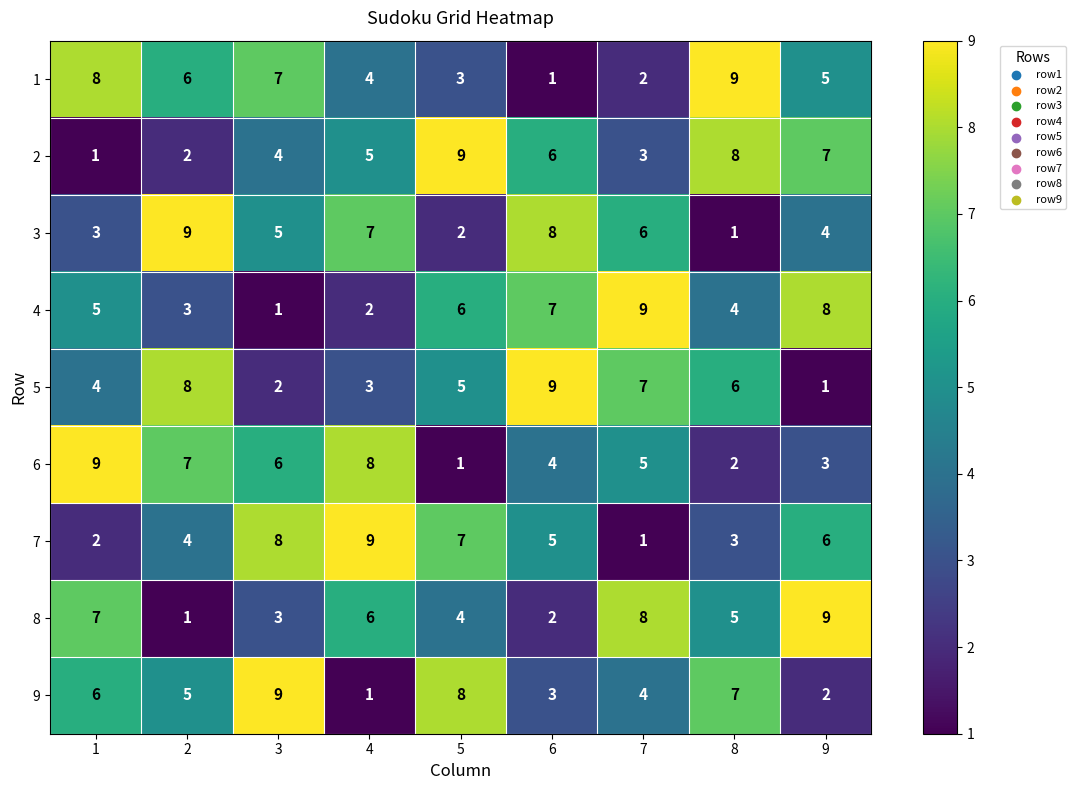

The 7 series shows 6 at 9. True or false?

True